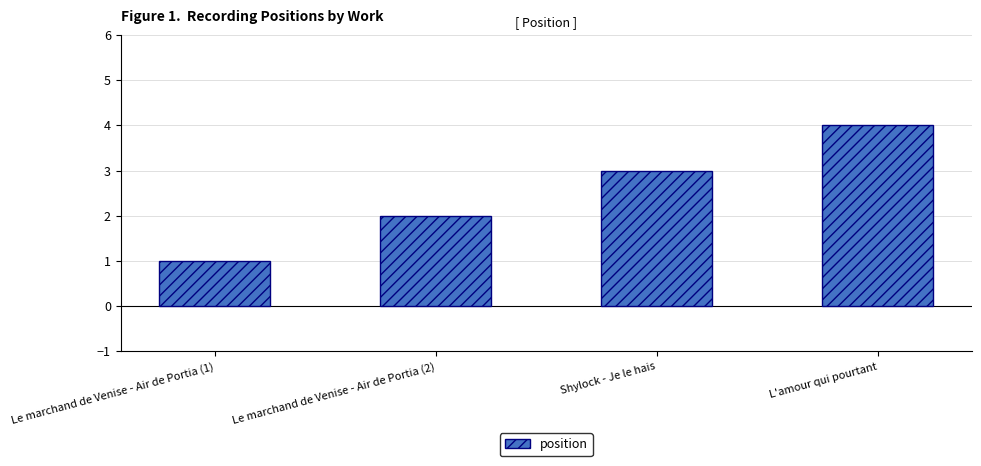

Count the number of categories in the chart.

4